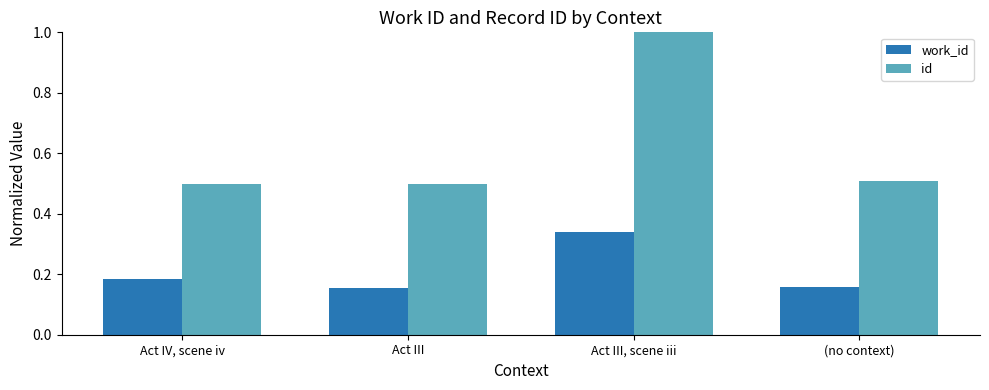

What is the label of the 3rd bar from the left?

Act III, scene iii